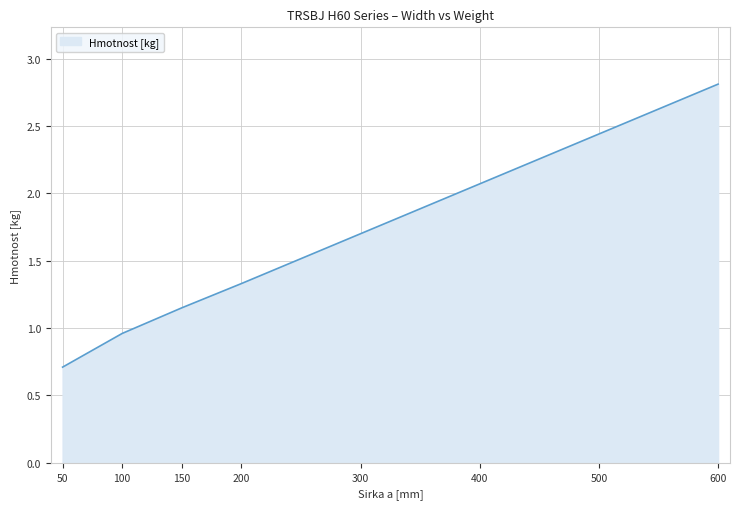

List the labels in order of value, largest first.

600, 500, 400, 300, 200, 150, 100, 50